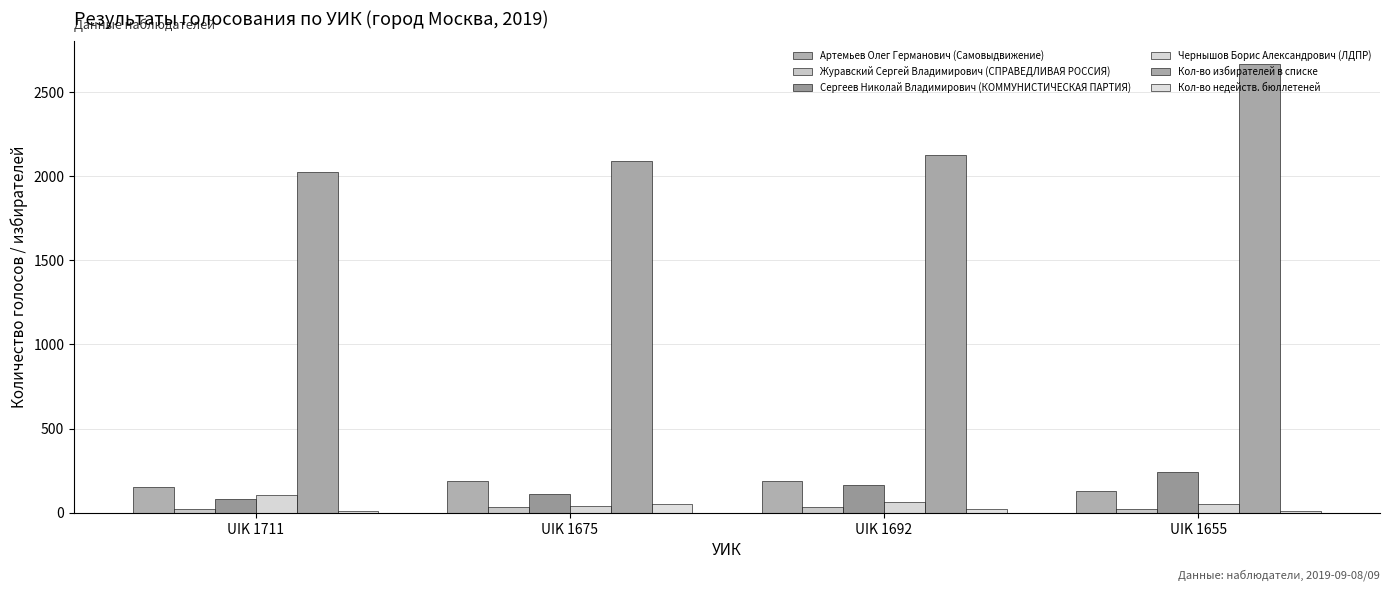

How many groups of bars are there?

4